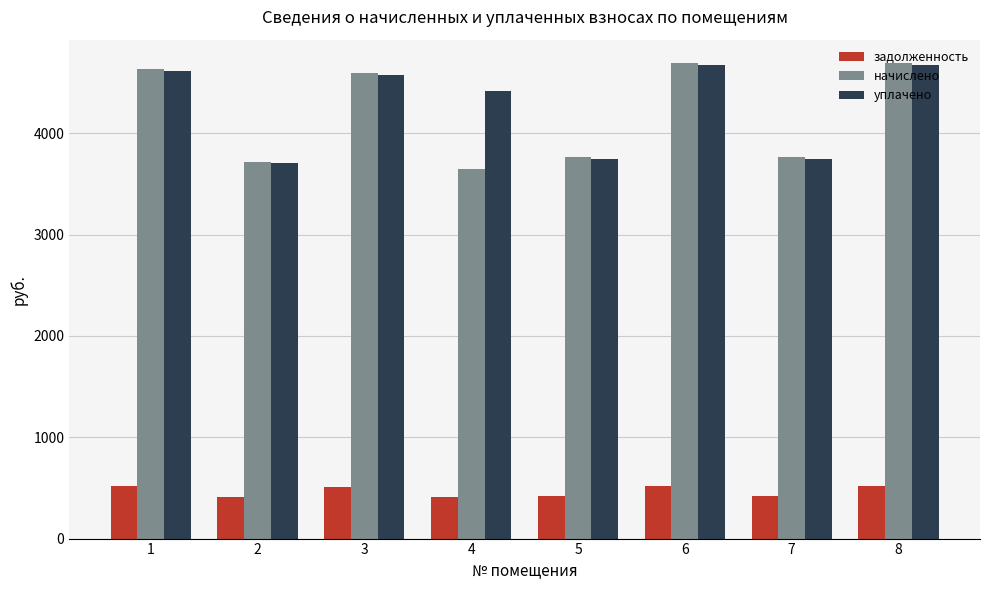

True or false: начислено has a value of 5716.0 at 2.

False